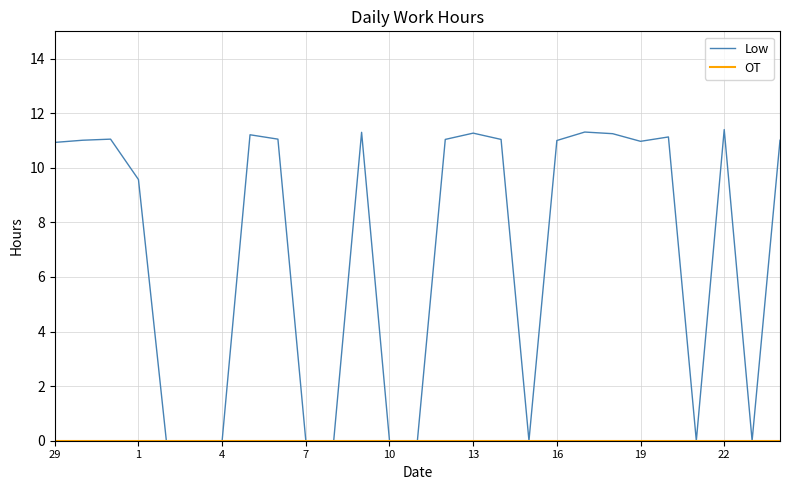

Is this an area chart (filled region under the line)?

No